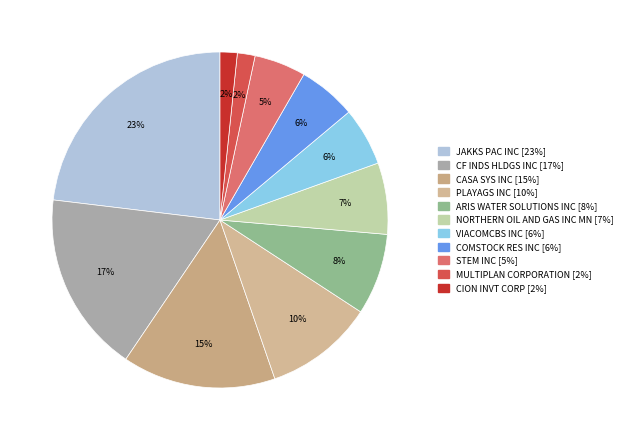

Which category has the biggest portion of the pie?

JAKKS PAC INC